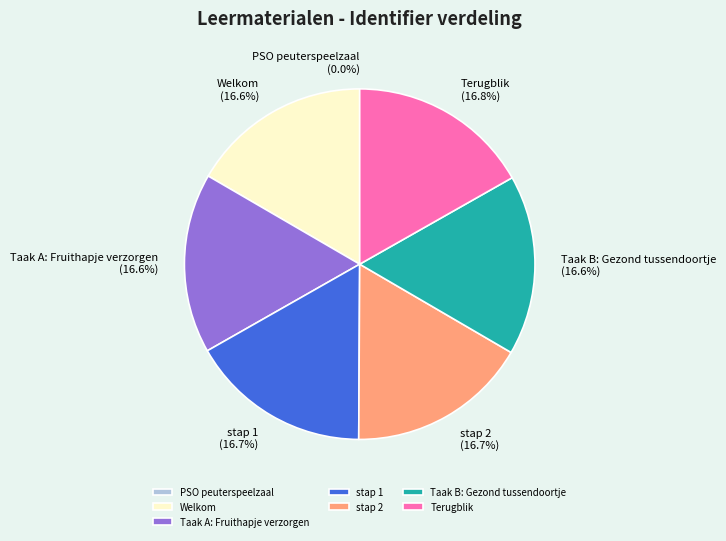

What percentage is NOT represented by Welkom?

83.4%